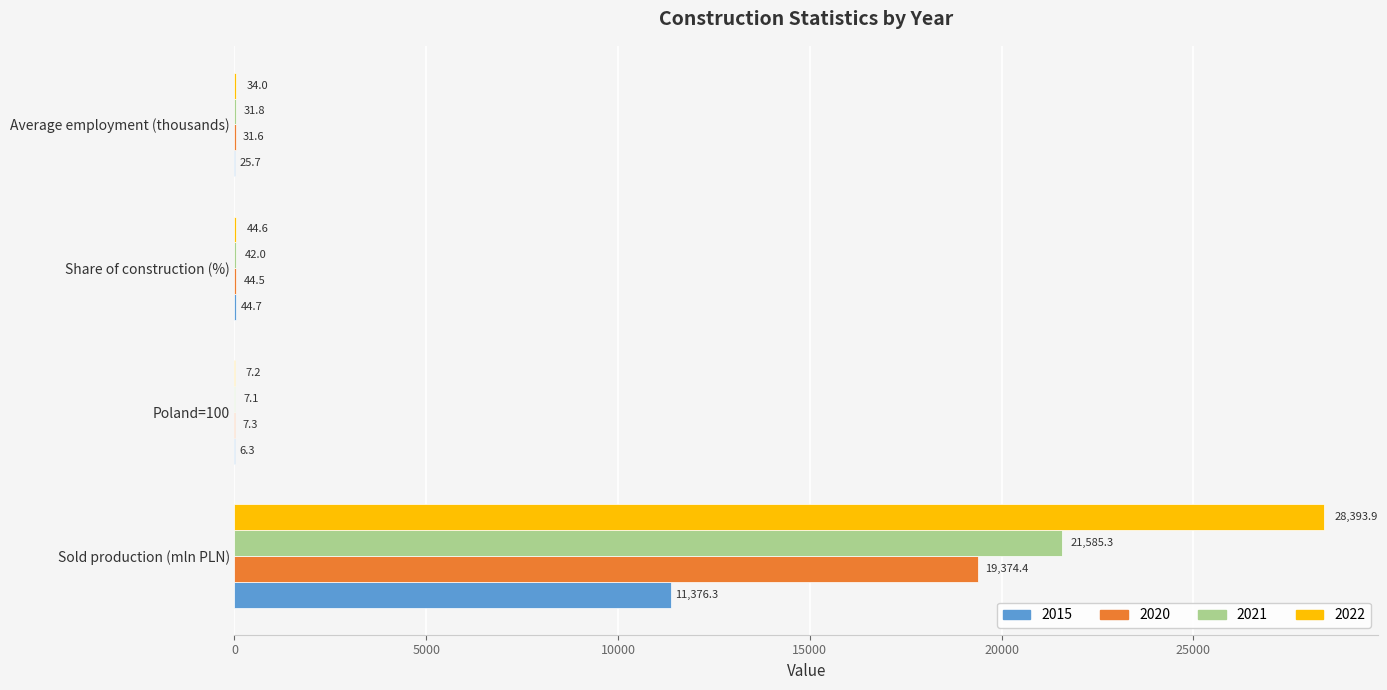

What is the sum of all 2020 values?

19457.8